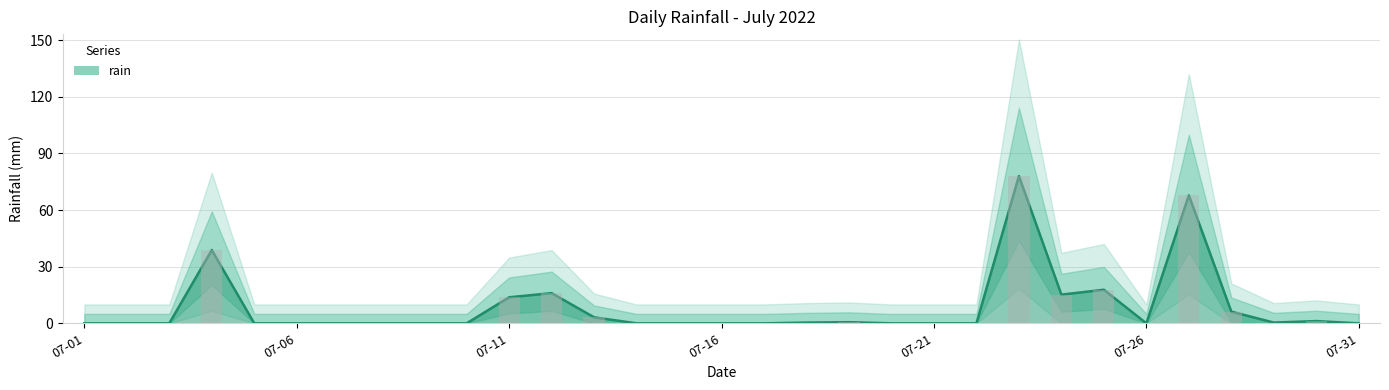

What is the sum of all values?

259.4